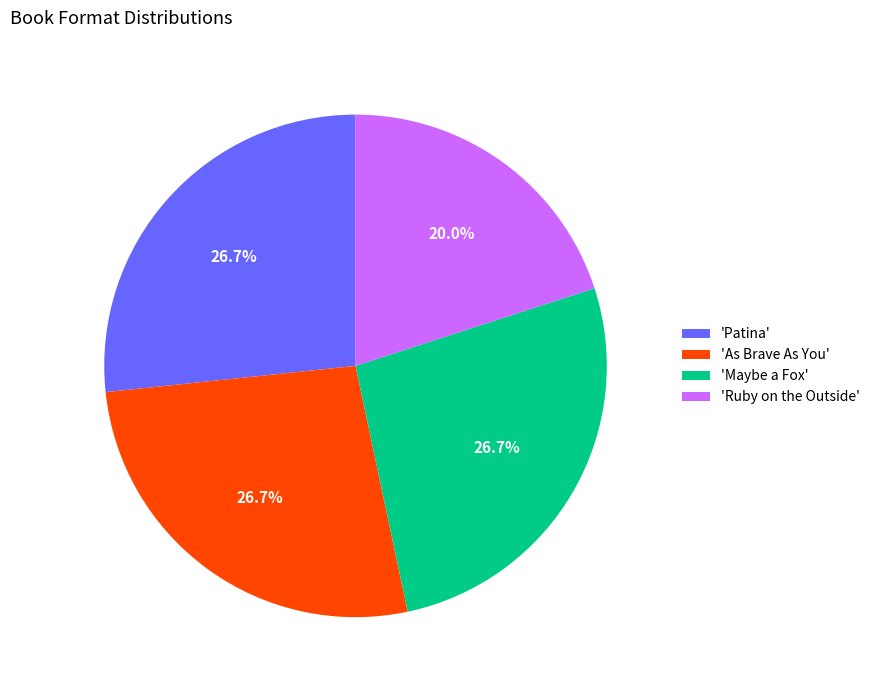

What is the smallest slice in the pie chart?

'Ruby on the Outside'